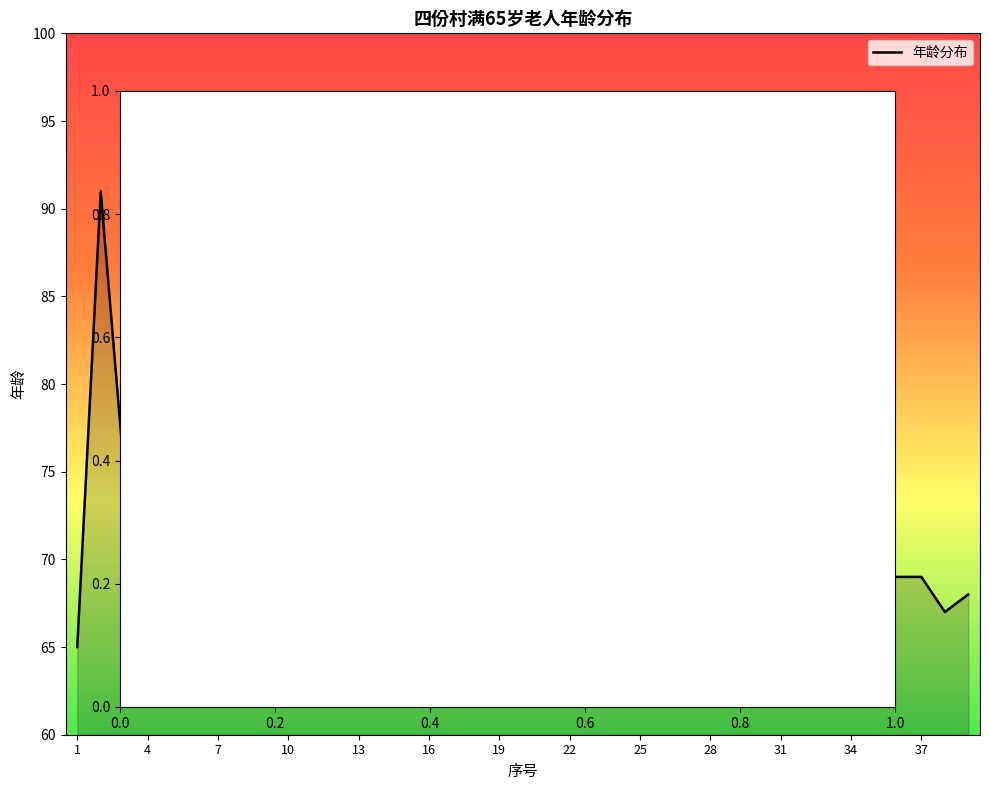

What is the difference between the maximum and minimum values?

30